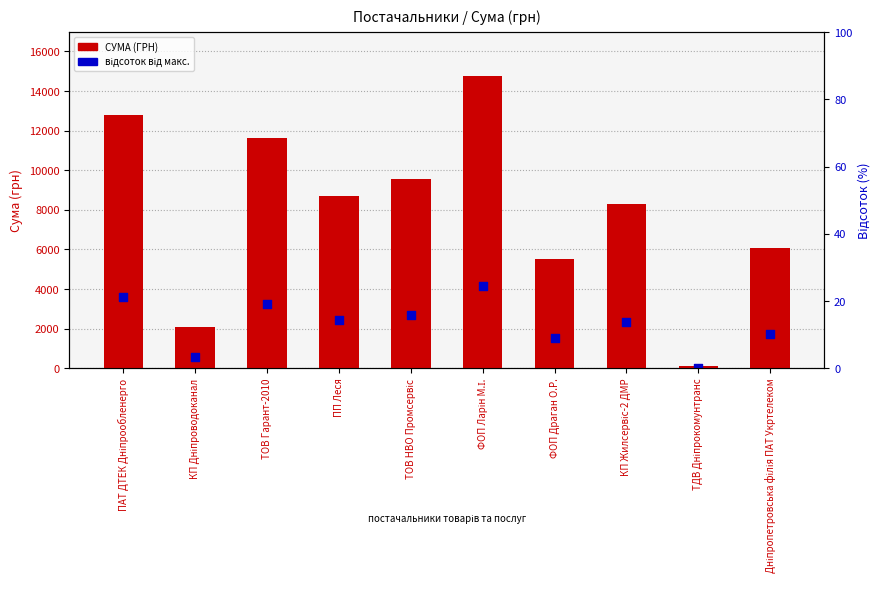

What is the total value across all series at КП Дніпроводоканал?

2680.3